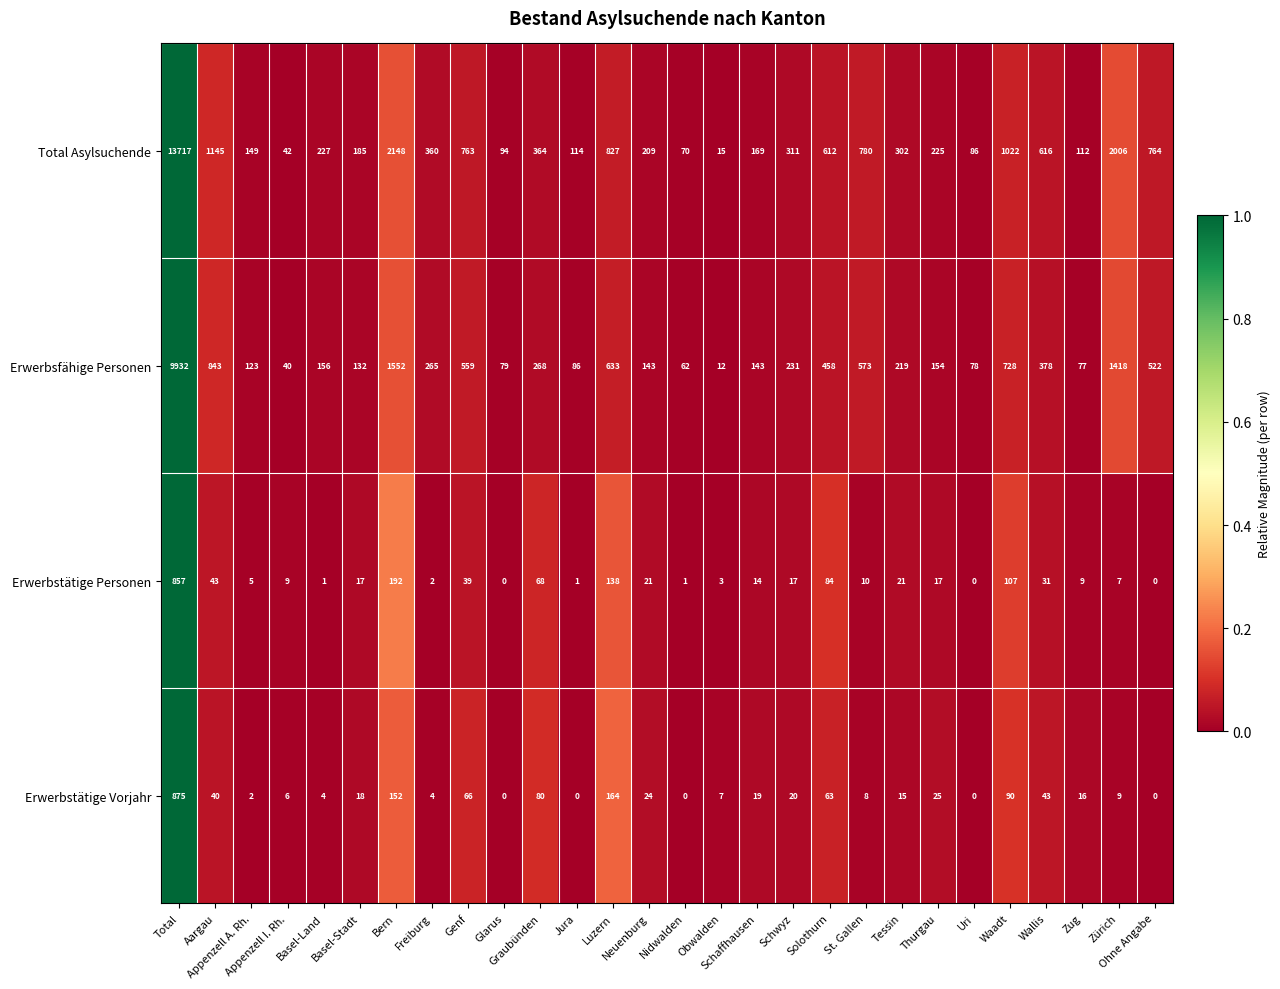

How many values in the Erwerbsfähige Personen series are below 231?

14